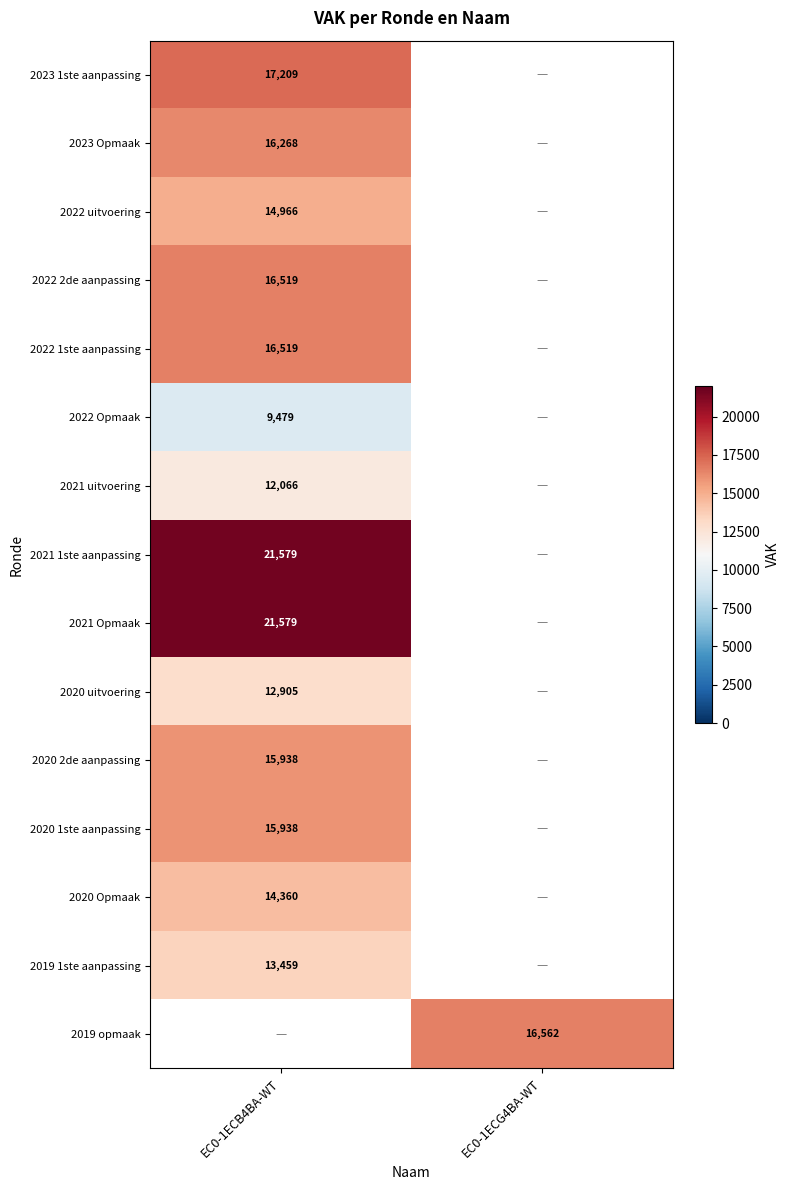

Between EC0-1ECB4BA-WT and EC0-1ECG4BA-WT, which is larger?

EC0-1ECG4BA-WT